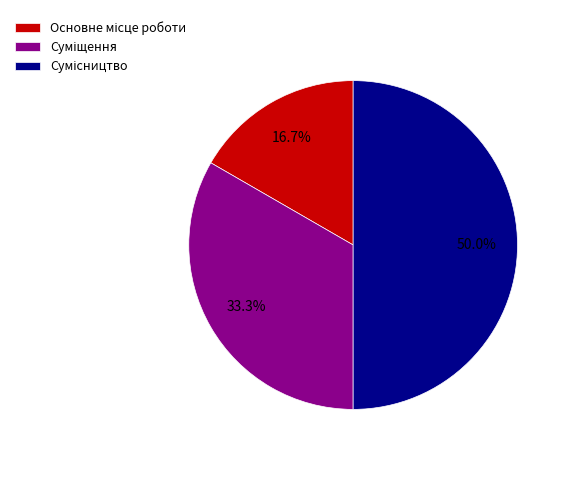

Rank the categories by value from lowest to highest.

Основне місце роботи, Суміщення, Сумісництво